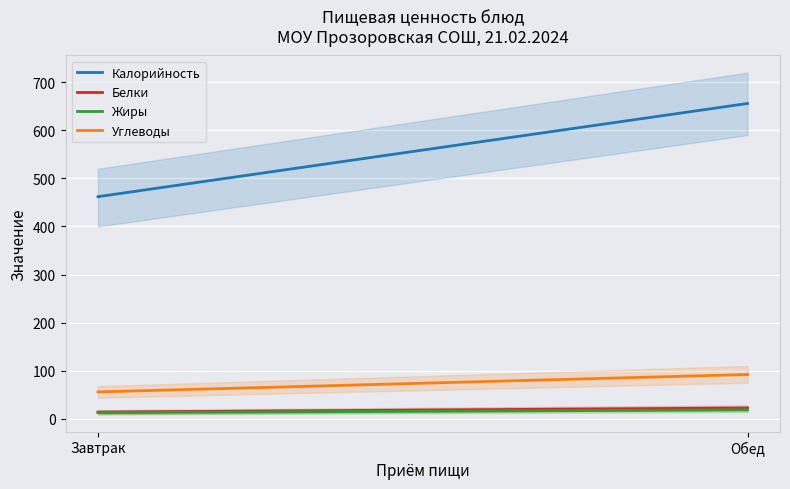

What is the spread (max minus min) of values at Обед?

637.1